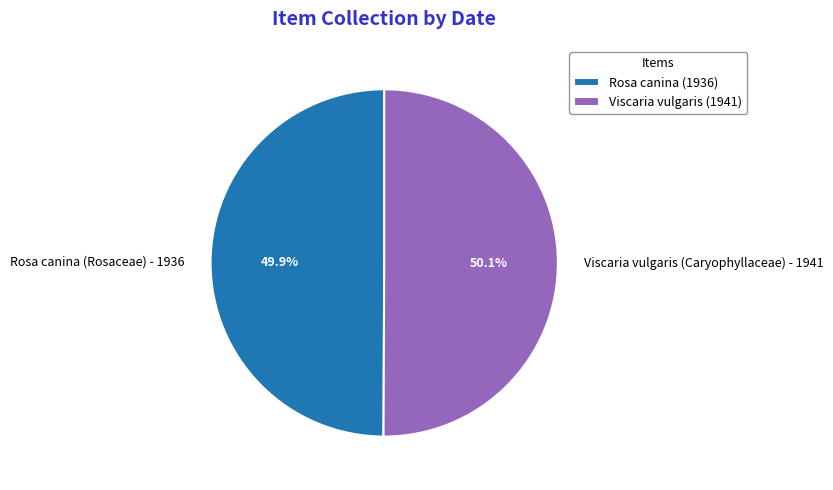

Is the sum of Viscaria vulgaris (Caryophyllaceae) - 1941 and Rosa canina (Rosaceae) - 1936 greater than half?

Yes